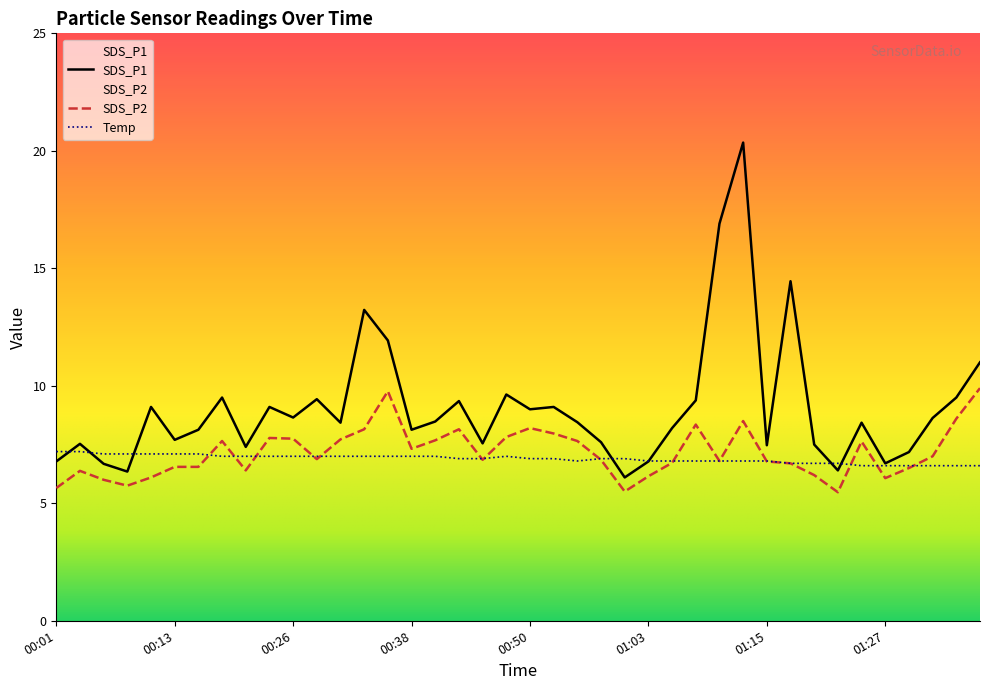

What is the total value across all series at 00:11?

15.2